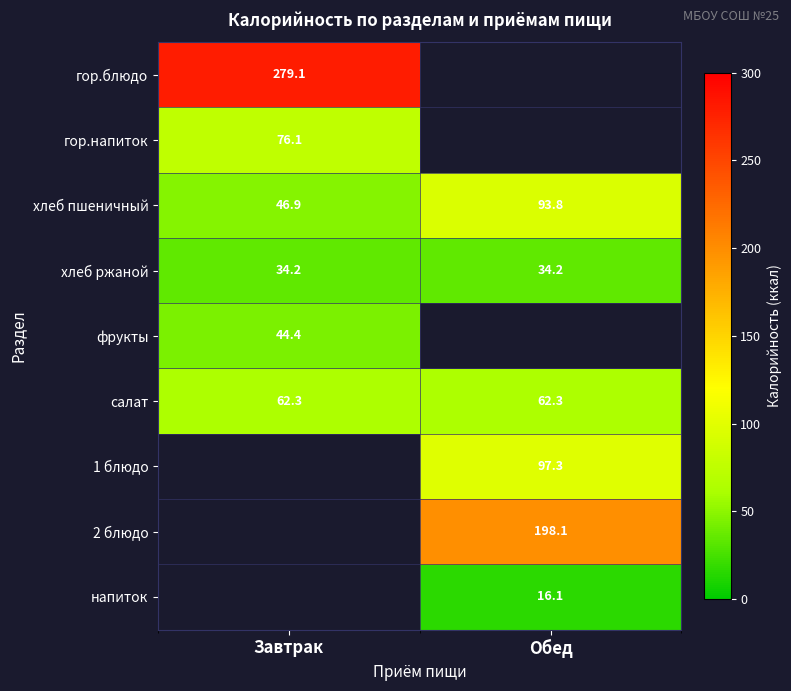

Where is хлеб пшеничный nearest to the value 70?

Завтрак